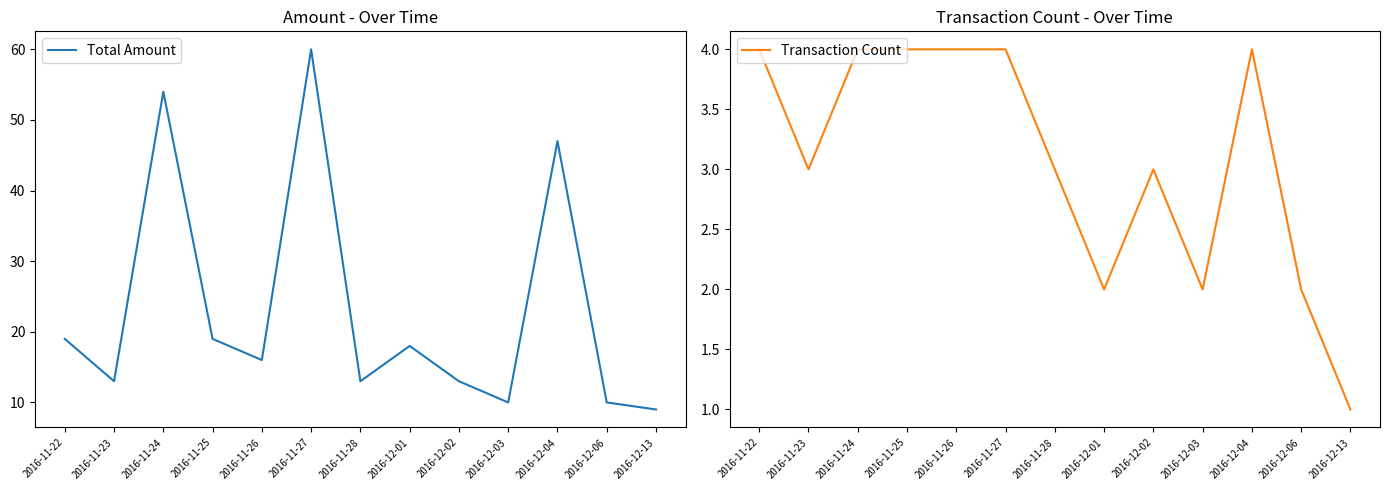

True or false: Transaction Count and Total Amount cross at least once.

False